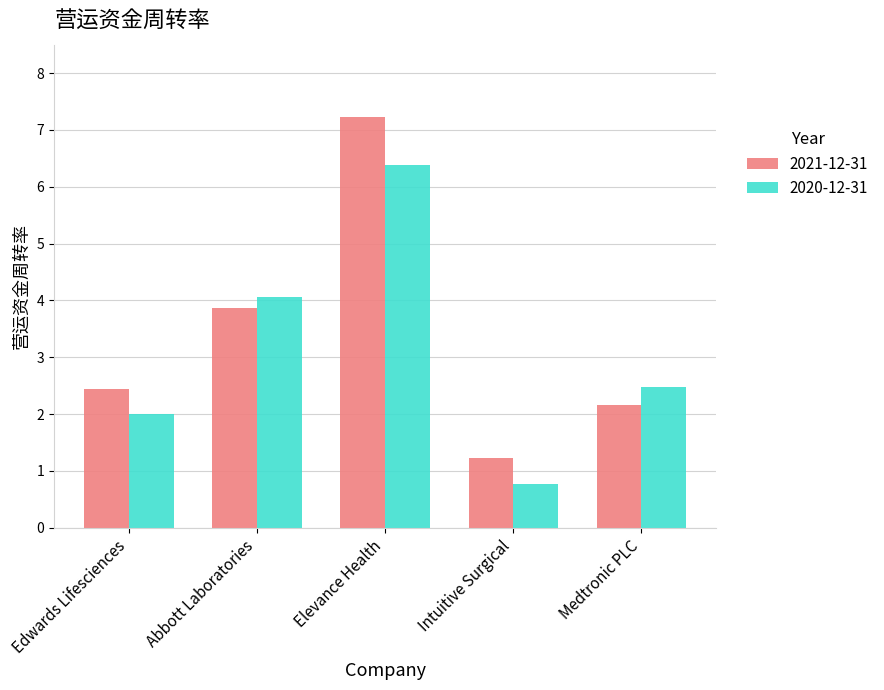

What are all the series names shown in the legend?

2021-12-31, 2020-12-31